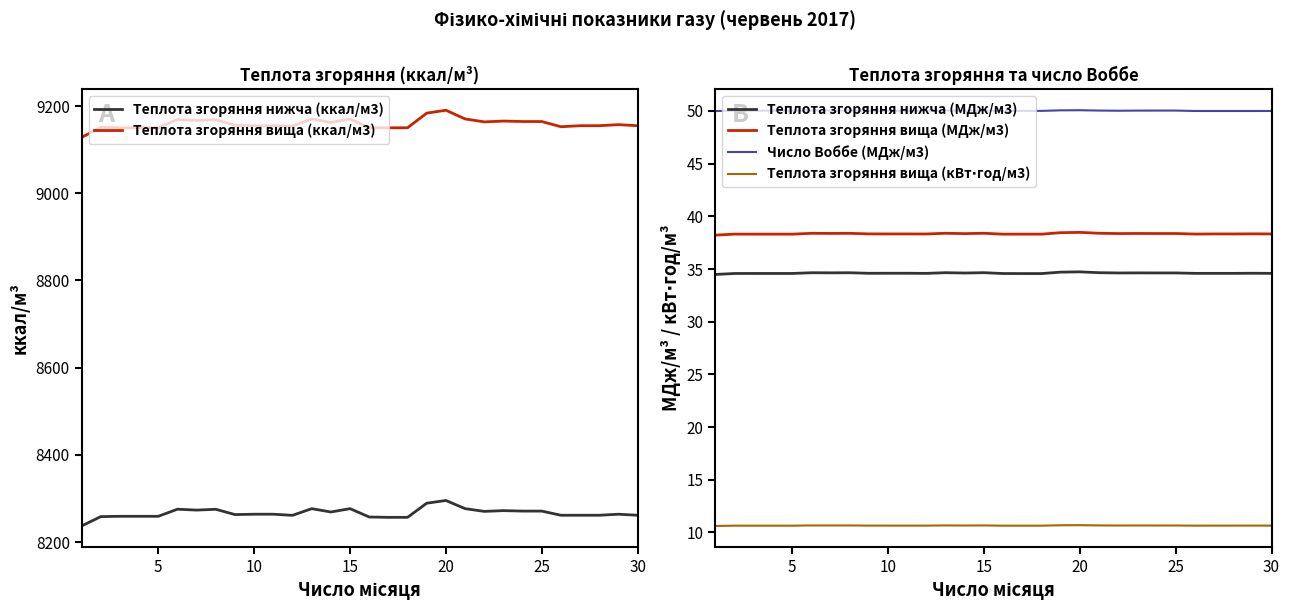

True or false: Теплота згоряння нижча (МДж/м3) has a value of 34.6 at 25.

True